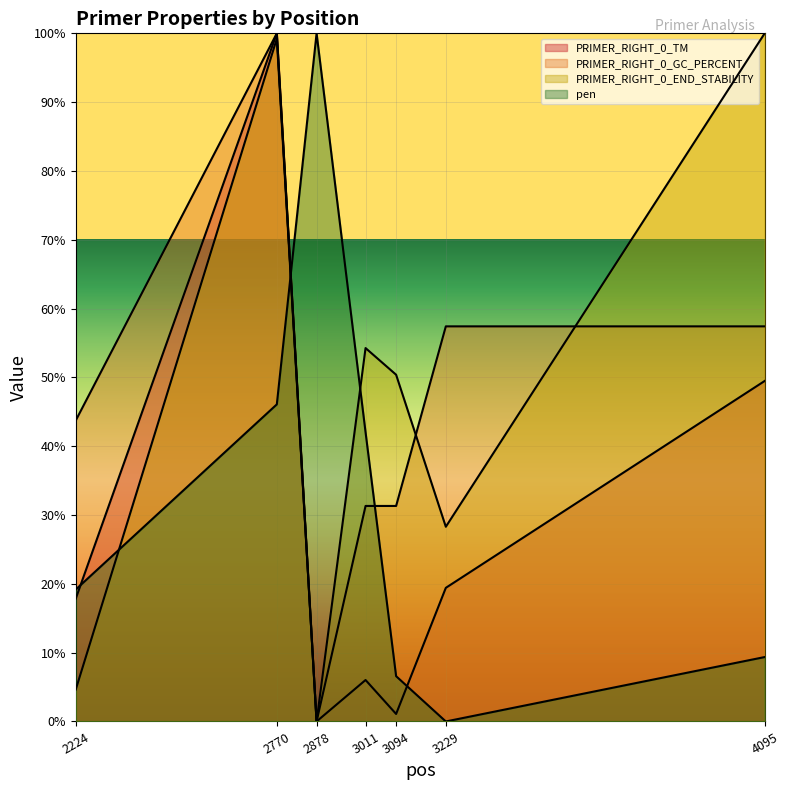

What is the difference between the maximum and second lowest values in the pen series?

93.4